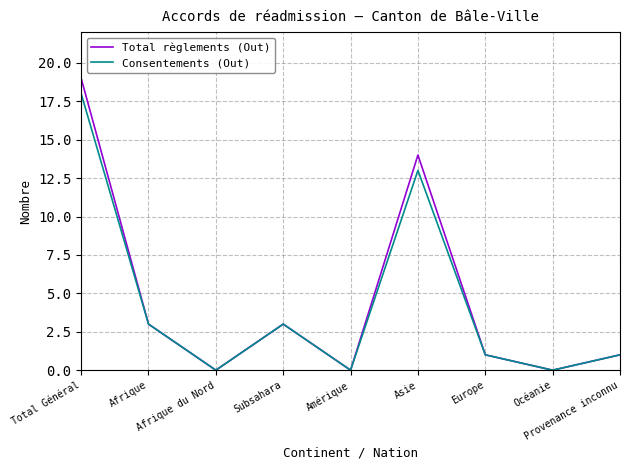

Which series has the widest spread of values?

Total règlements (Out)